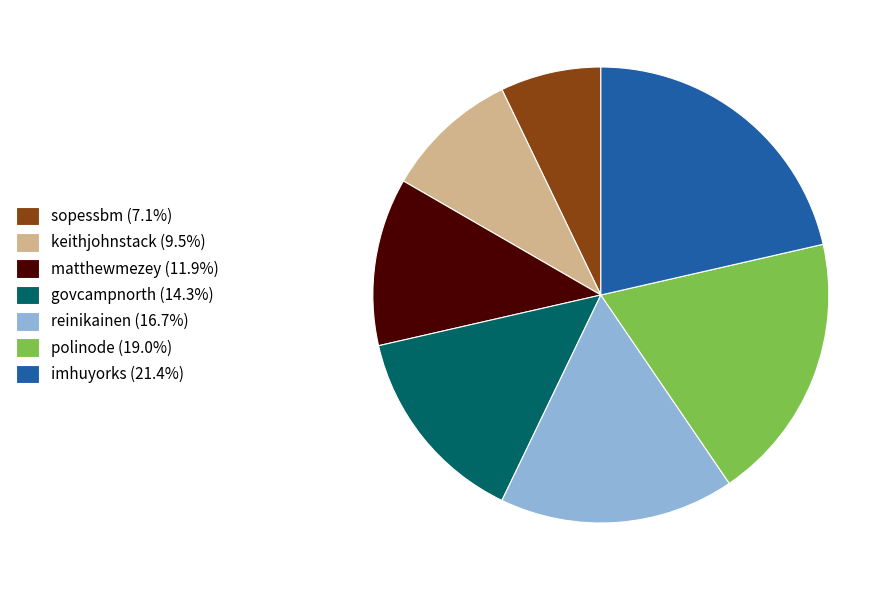

True or false: polinode accounts for 19% of the total.

True